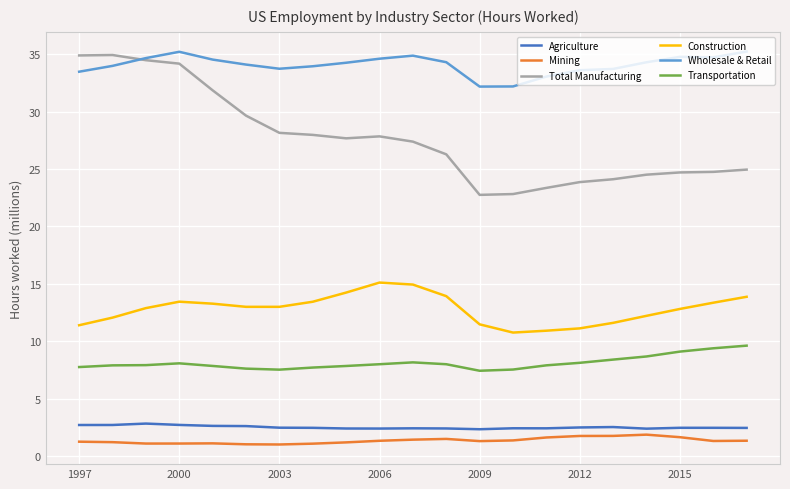

Which series has the widest spread of values?

Total Manufacturing